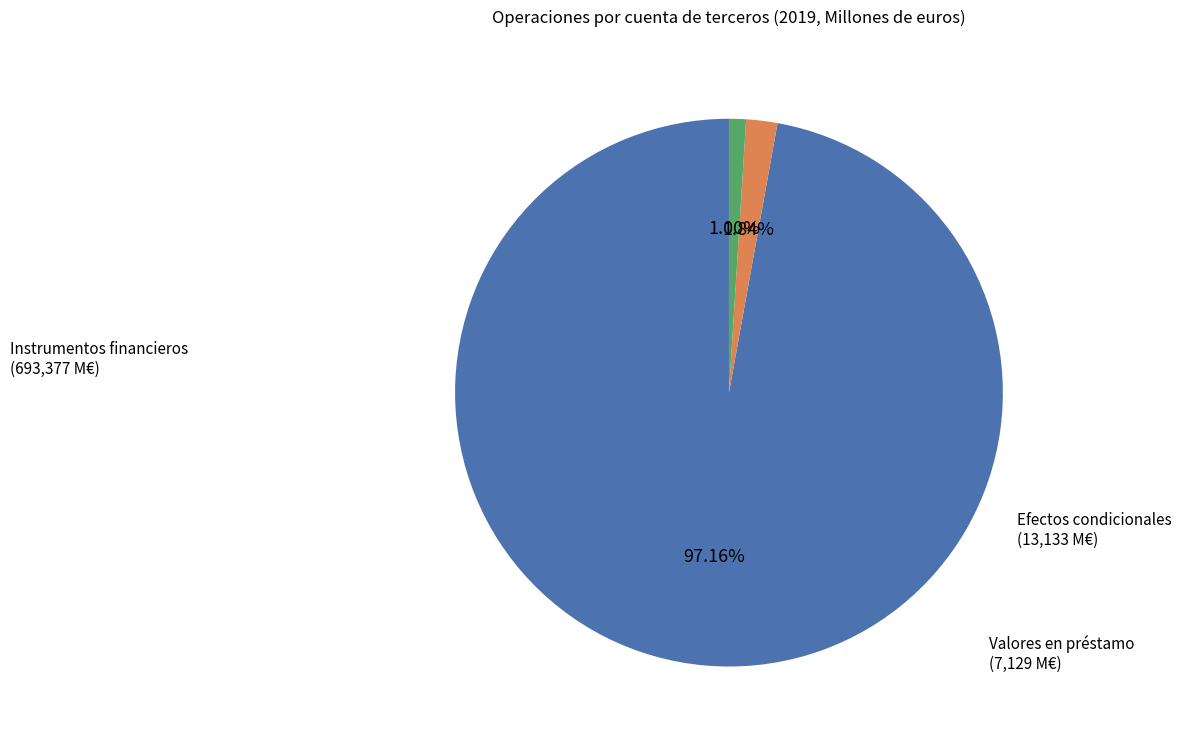

How many segments does this pie chart have?

3